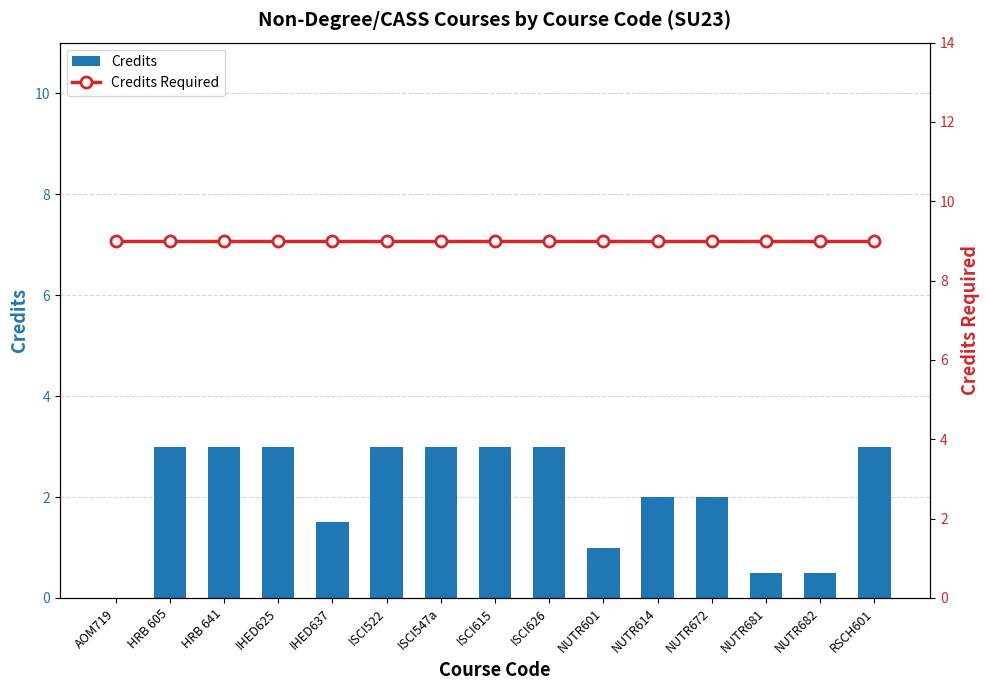

What is the minimum value for Credits Required?

9.0